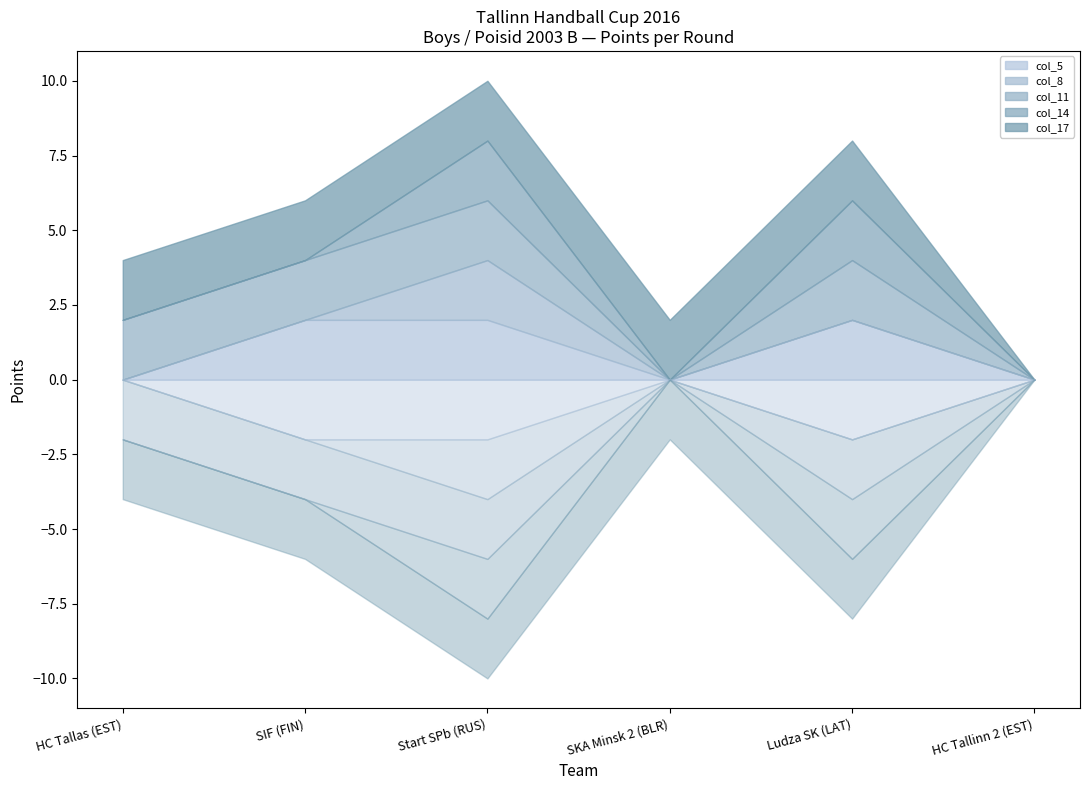

What is the value of the col_17 point at the 2nd from the left?

2